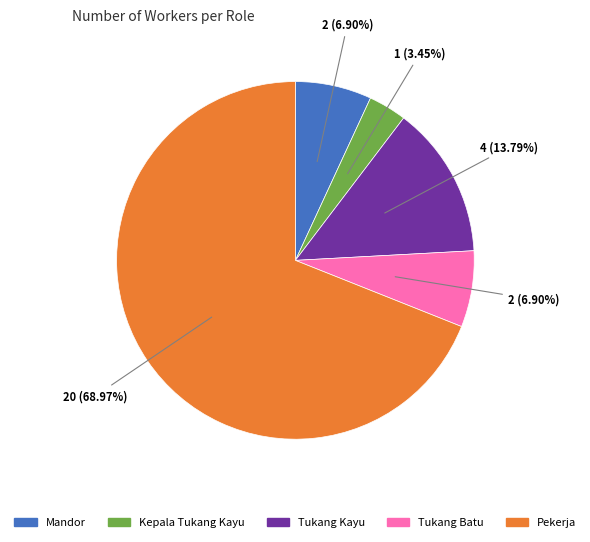

Which category has the biggest portion of the pie?

Pekerja